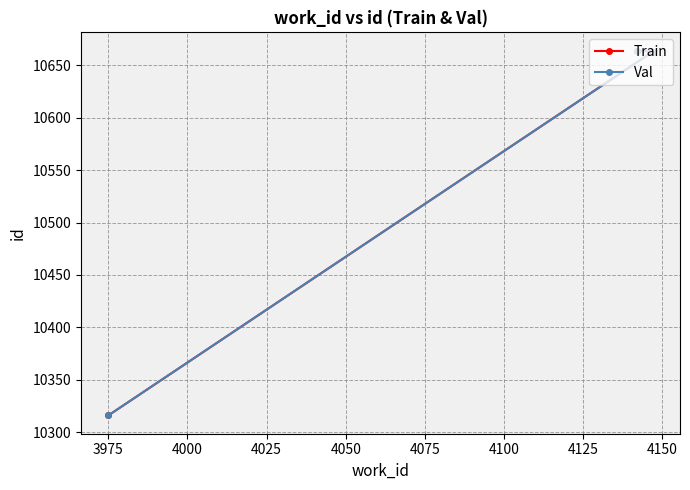

What are all the series names shown in the legend?

Train, Val